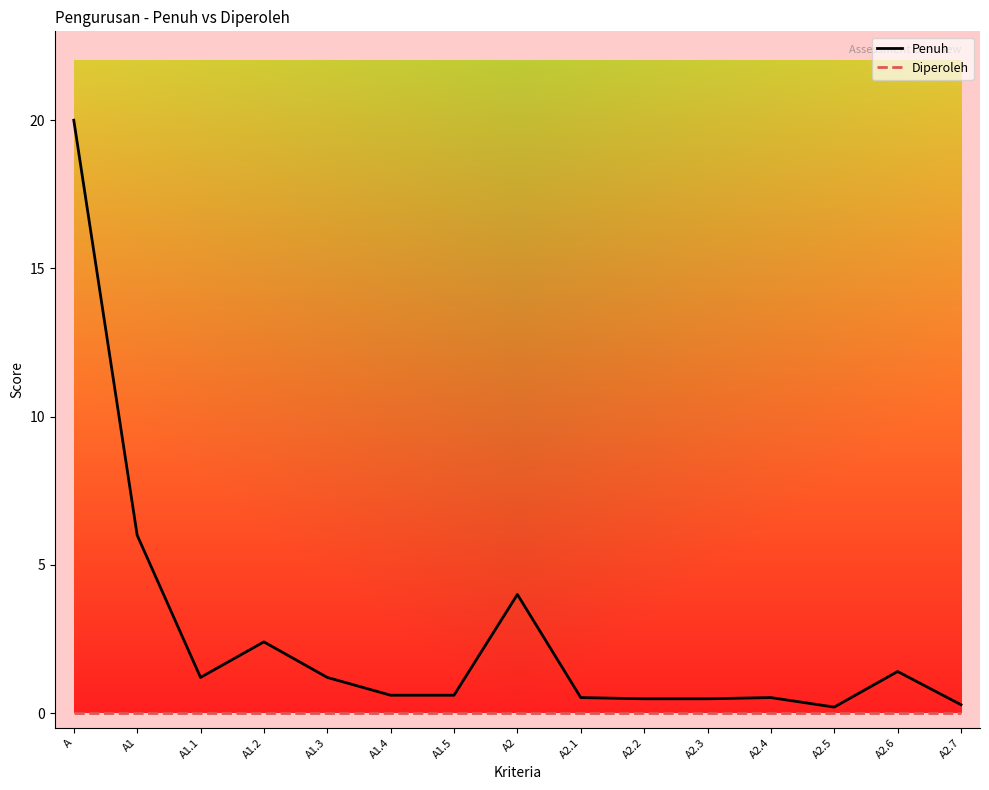

How many categories are shown in the chart?

15